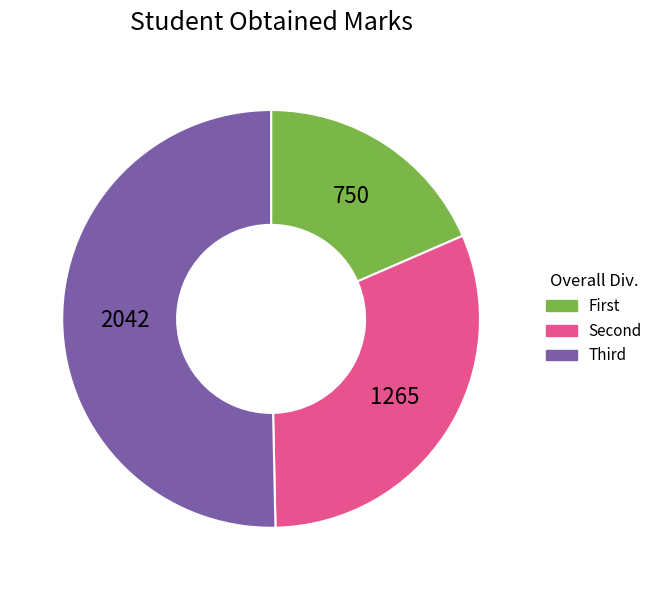

What is the majority slice?

Third